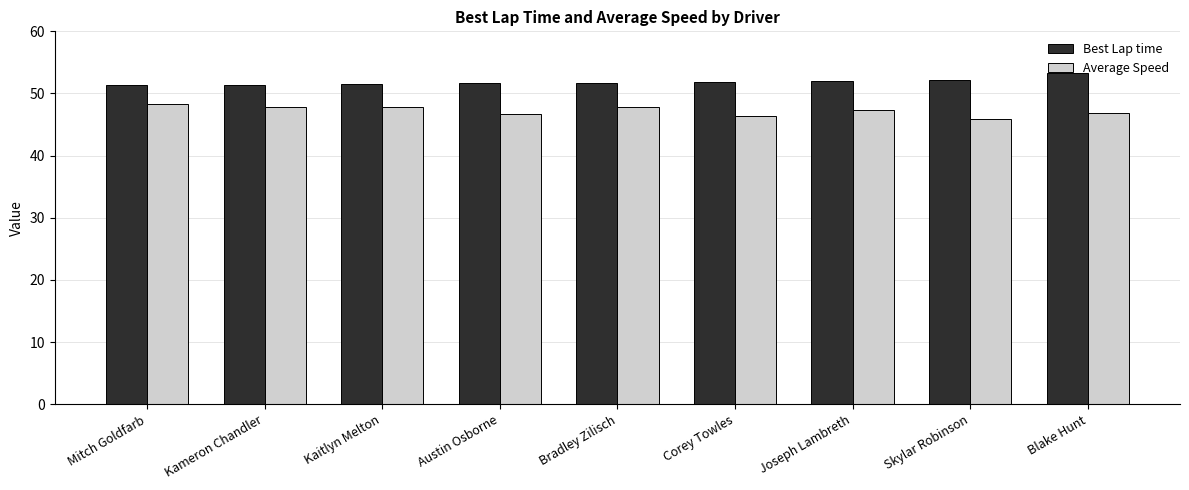

What is the label of the 2nd bar from the left?

Kameron Chandler